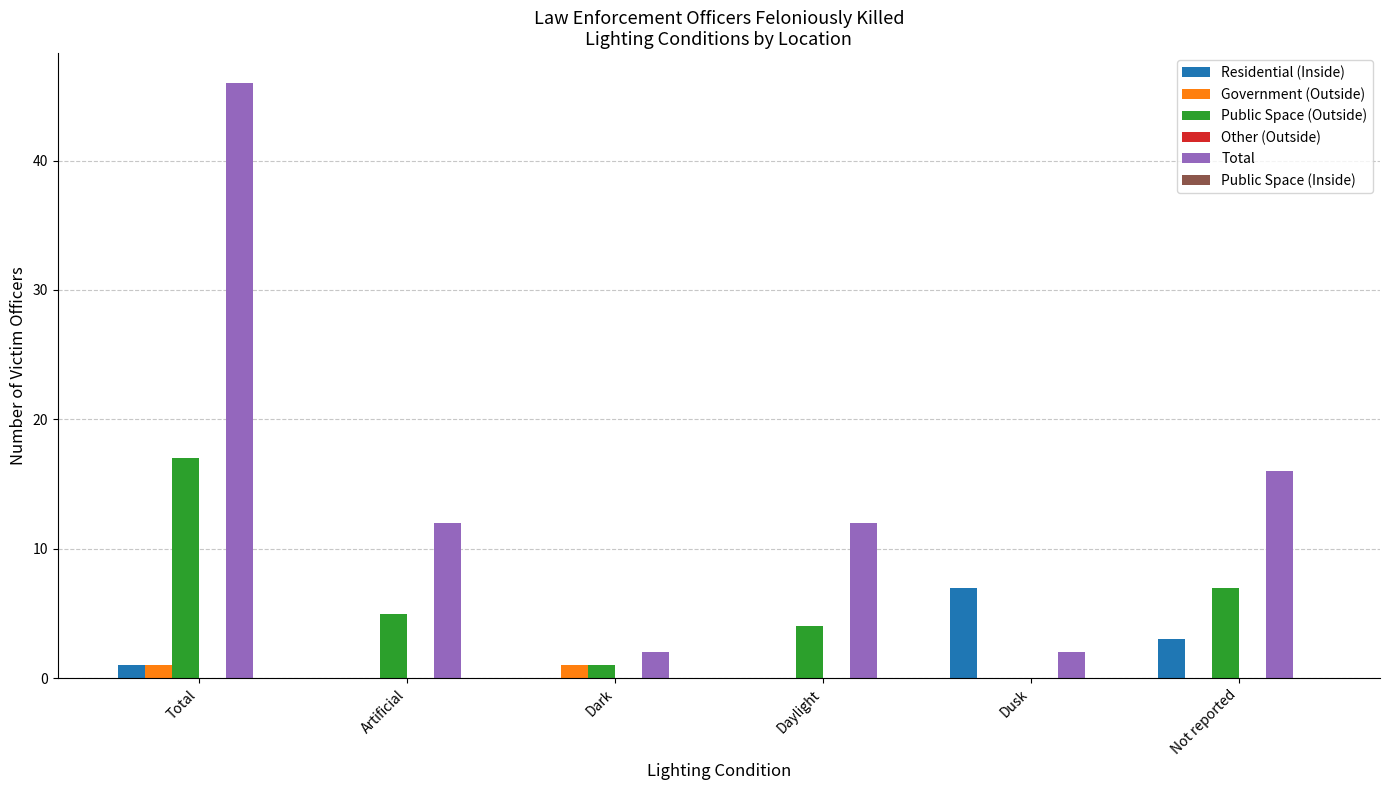

Reading right to left, what are all the values shown in this chart?

Residential (Inside): Not reported=3	Dusk=7	Daylight=0	Dark=0	Artificial=0	Total=1
Government (Outside): Not reported=0	Dusk=0	Daylight=0	Dark=1	Artificial=0	Total=1
Public Space (Outside): Not reported=7	Dusk=0	Daylight=4	Dark=1	Artificial=5	Total=17
Total: Not reported=16	Dusk=2	Daylight=12	Dark=2	Artificial=12	Total=46